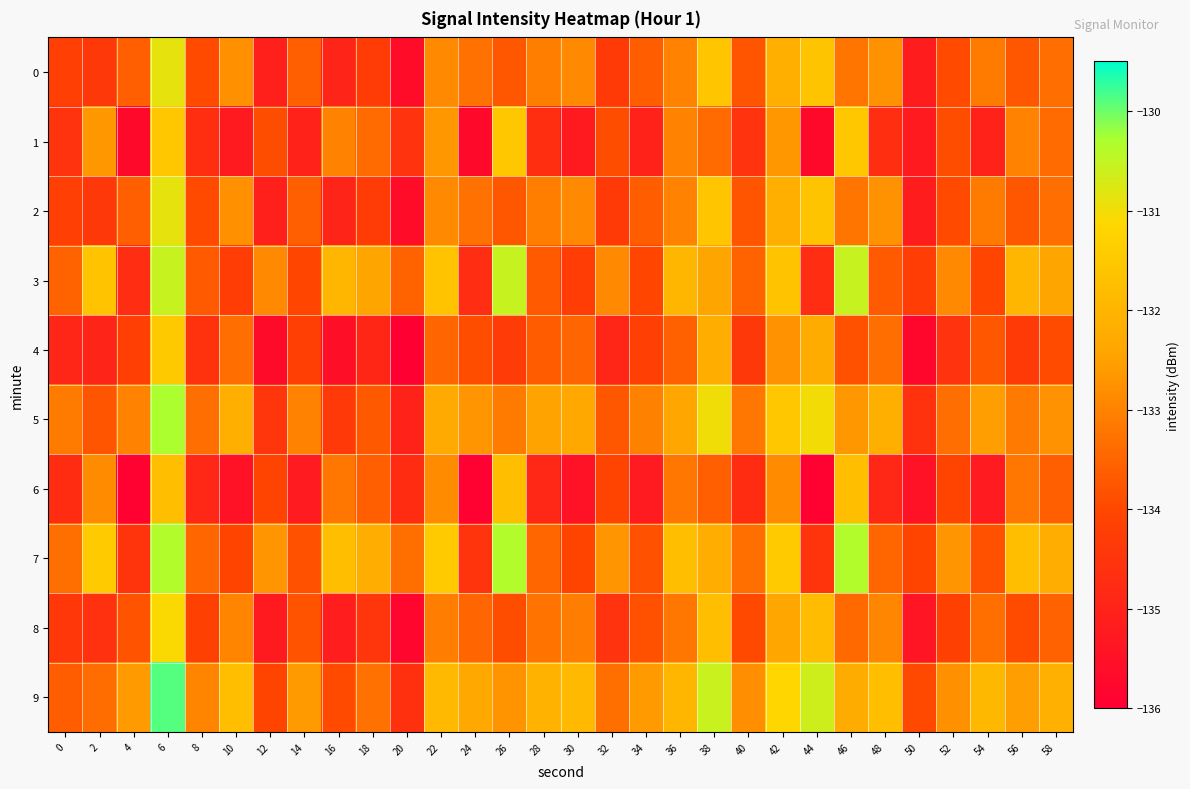

Which series has the largest total across all categories?

9